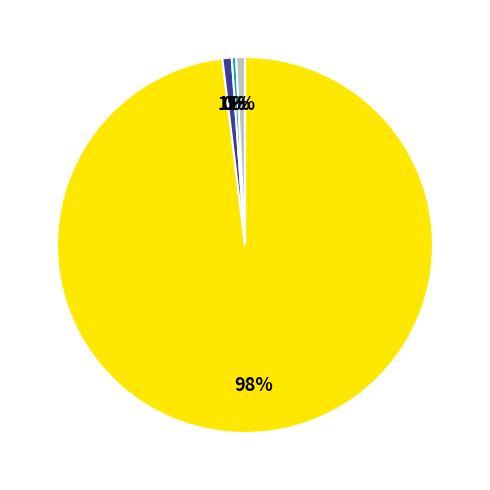

To the nearest percent, what is the difference between the largest and smallest slice percentages?

98%